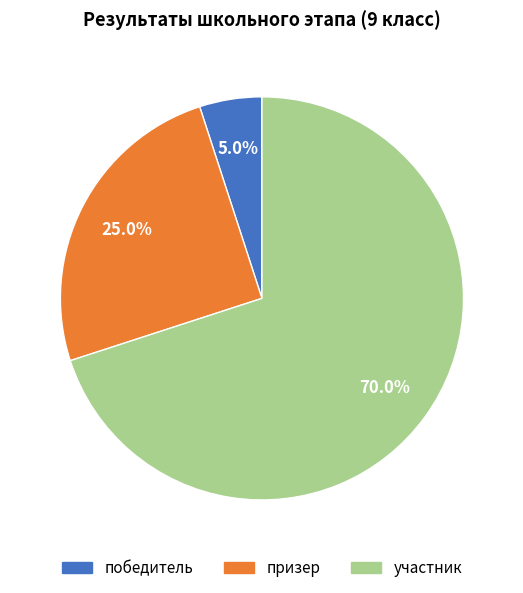

Does any single category account for the majority?

Yes